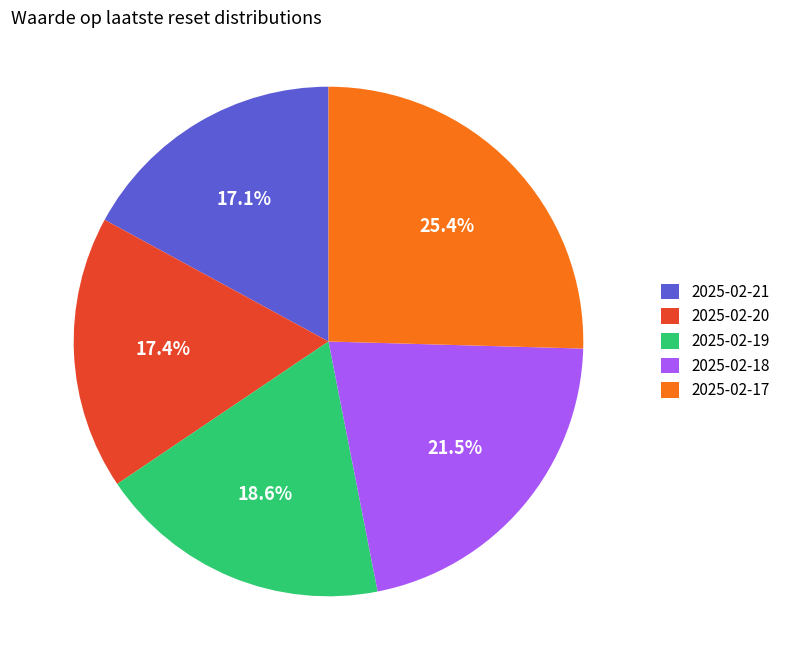

The 2025-02-19 slice represents 29% of the pie. True or false?

False